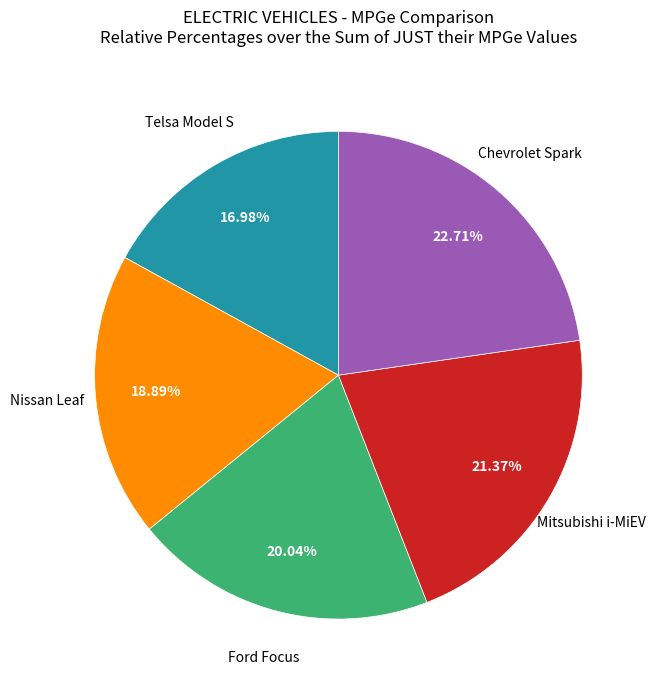

Is there any slice that represents more than half of the pie?

No